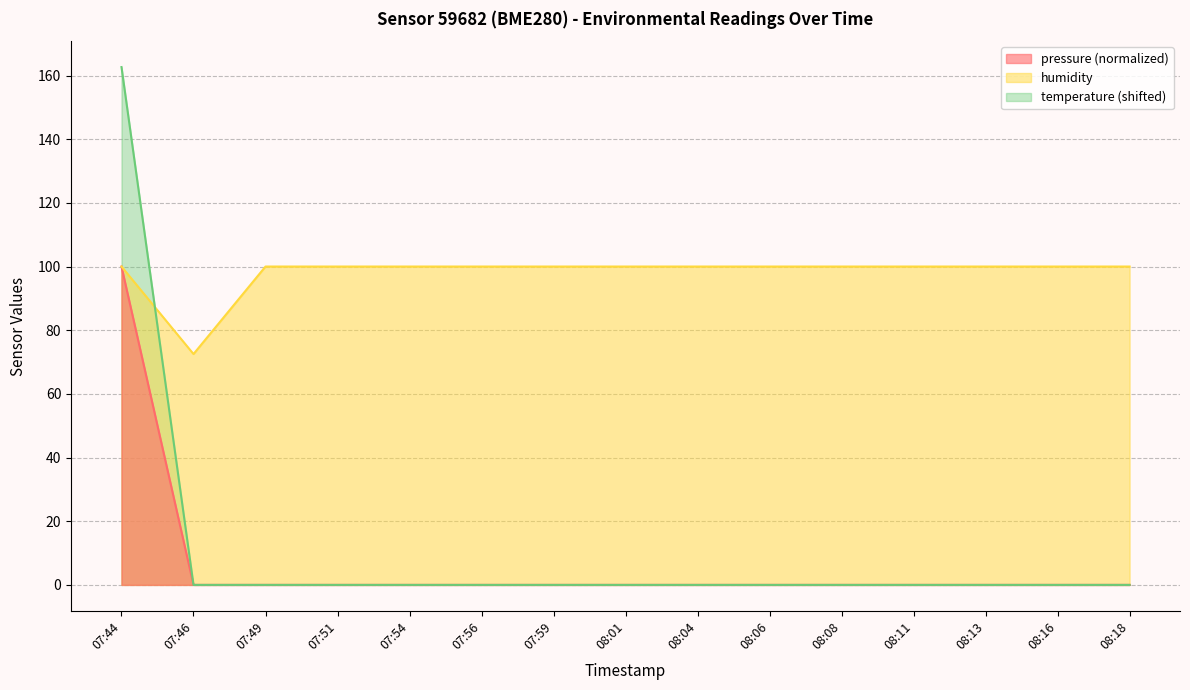

True or false: pressure and humidity intersect in this chart.

False